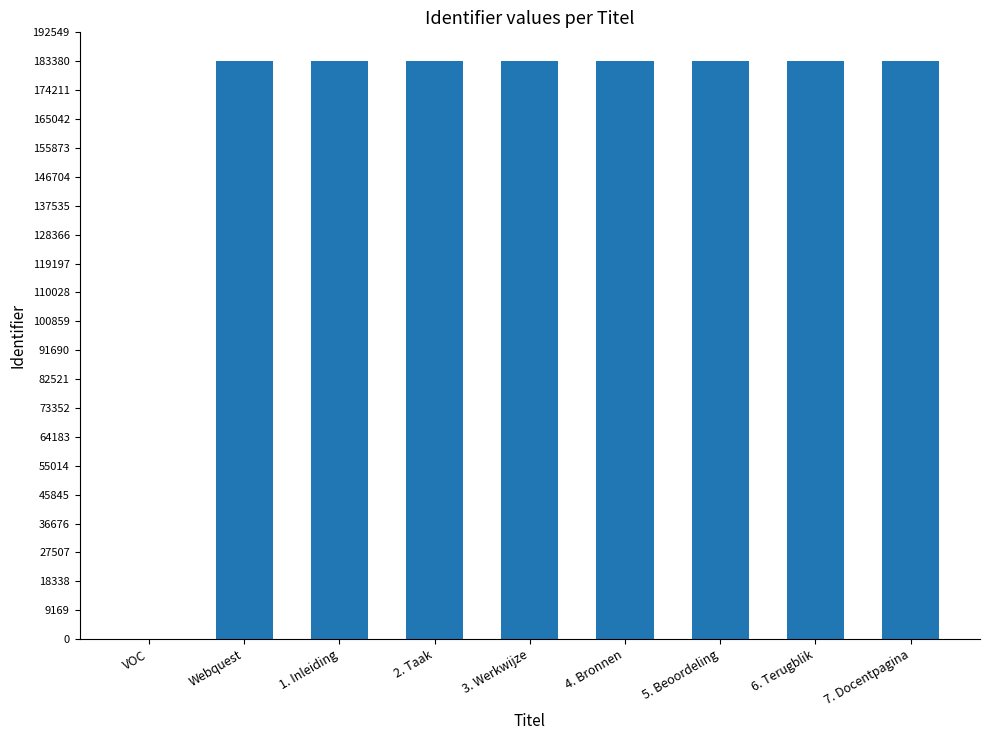

How many values are above zero?

8